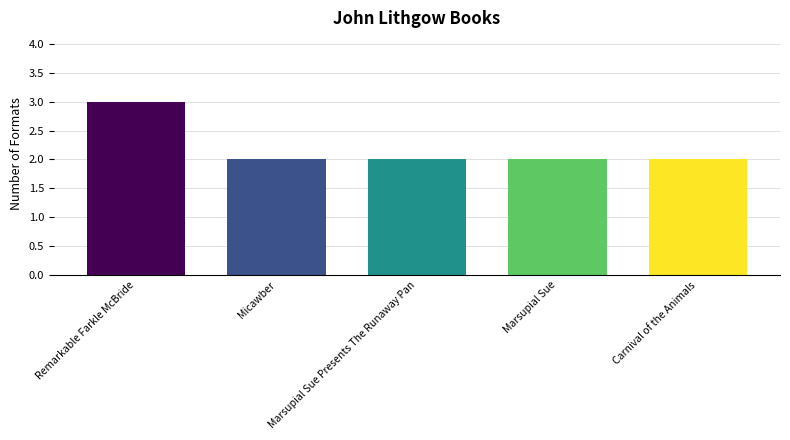

What is the difference between the maximum and second lowest values?

1